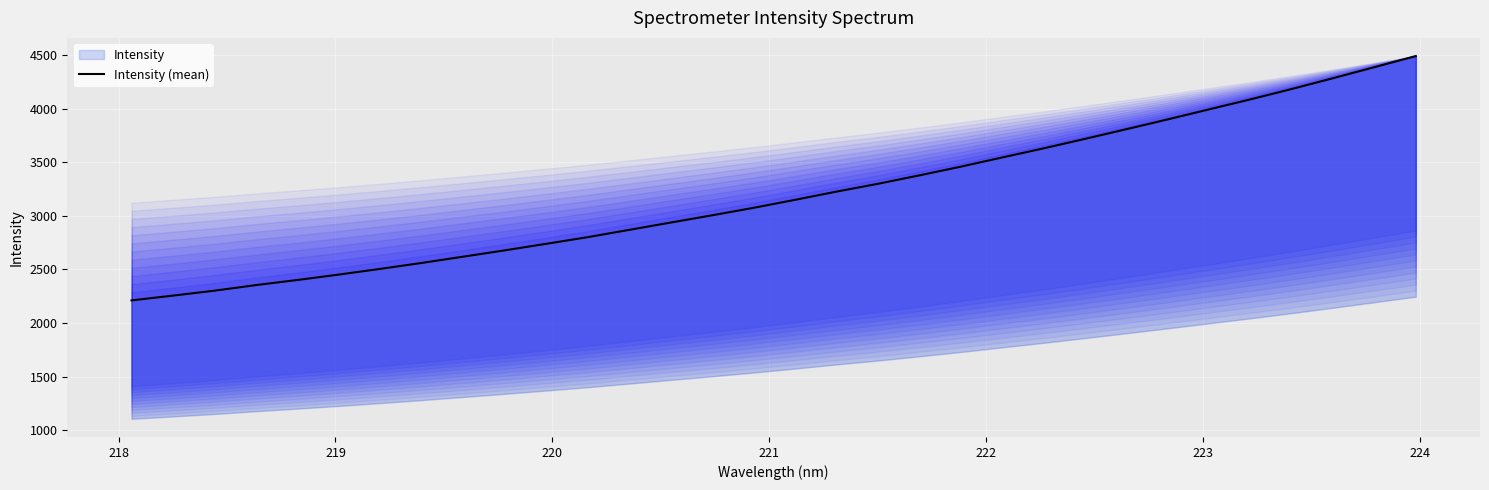

Does the chart display data point markers on the line(s)?

No